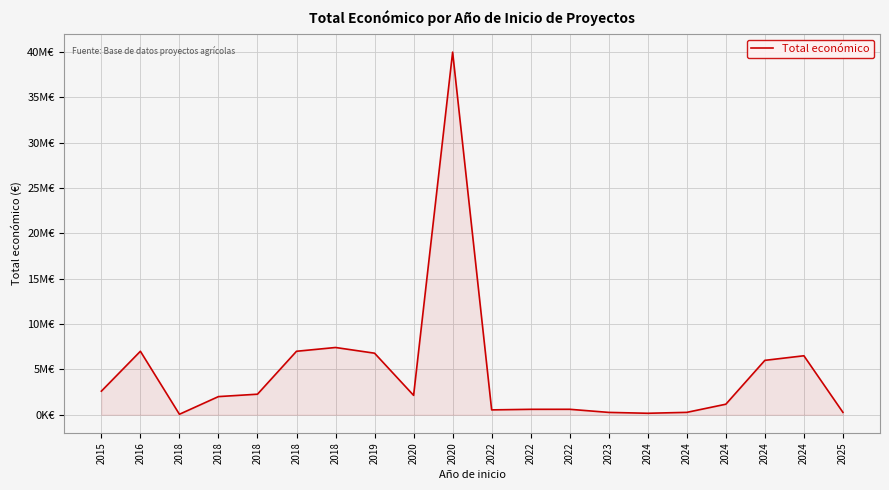

Rank the categories by value from lowest to highest.

2018, 2024, 2023, 2024, 2025, 2022, 2022, 2022, 2024, 2018, 2020, 2018, 2015, 2024, 2024, 2019, 2018, 2016, 2018, 2020